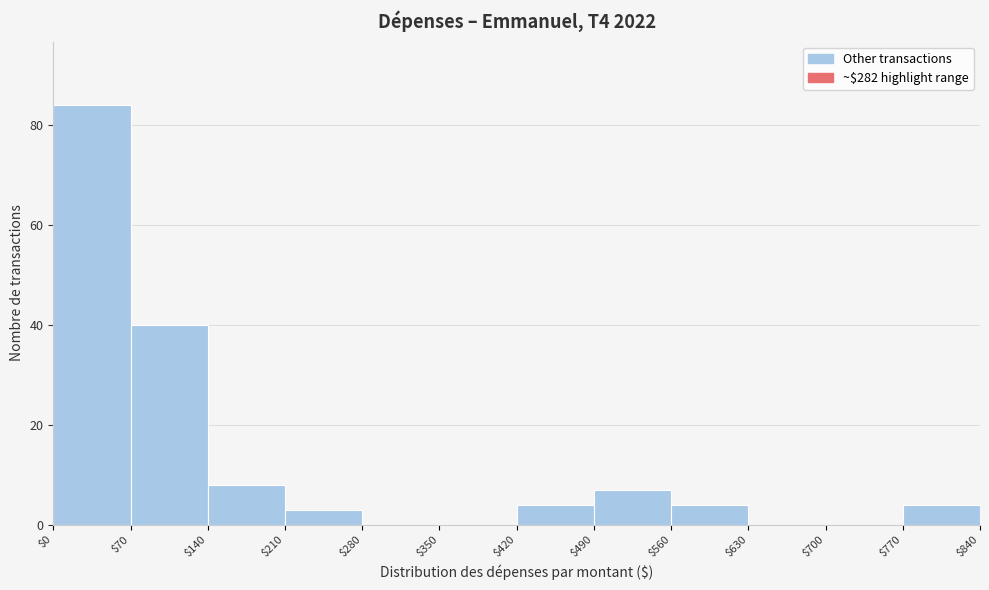

Reading left to right, transcribe this chart: for each bar, give the range it covers on the x-axis and its height. The values are not printed on the chart, so give them approximately, as read against the axis.

$0 to $70: 84
$70 to $140: 40
$140 to $210: 8
$210 to $280: 4
$280 to $350: 0
$350 to $420: 0
$420 to $490: 4
$490 to $560: 8
$560 to $630: 4
$630 to $700: 0
$700 to $770: 0
$770 to $840: 4